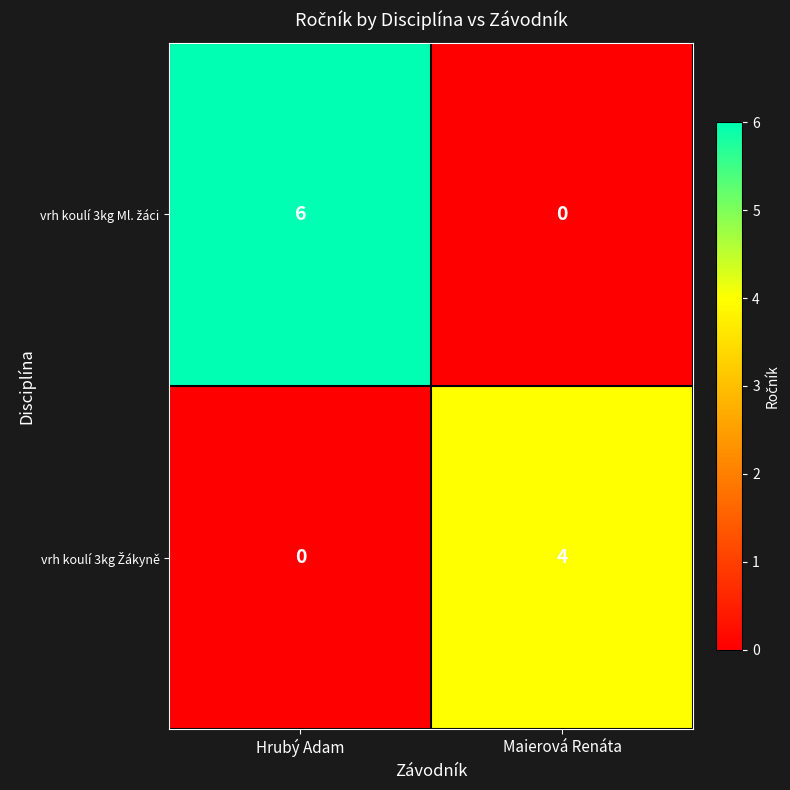

Which category has the highest value across all series?

Hrubý Adam